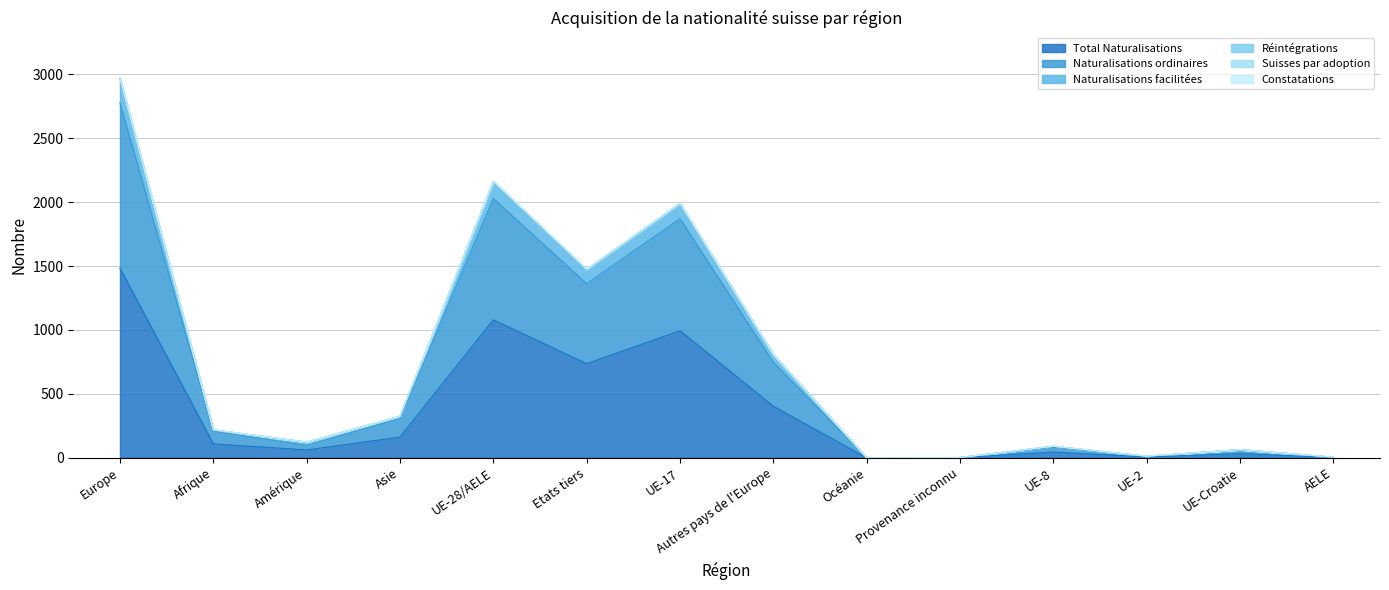

True or false: Total Naturalisations has a value of 984 at Océanie.

False